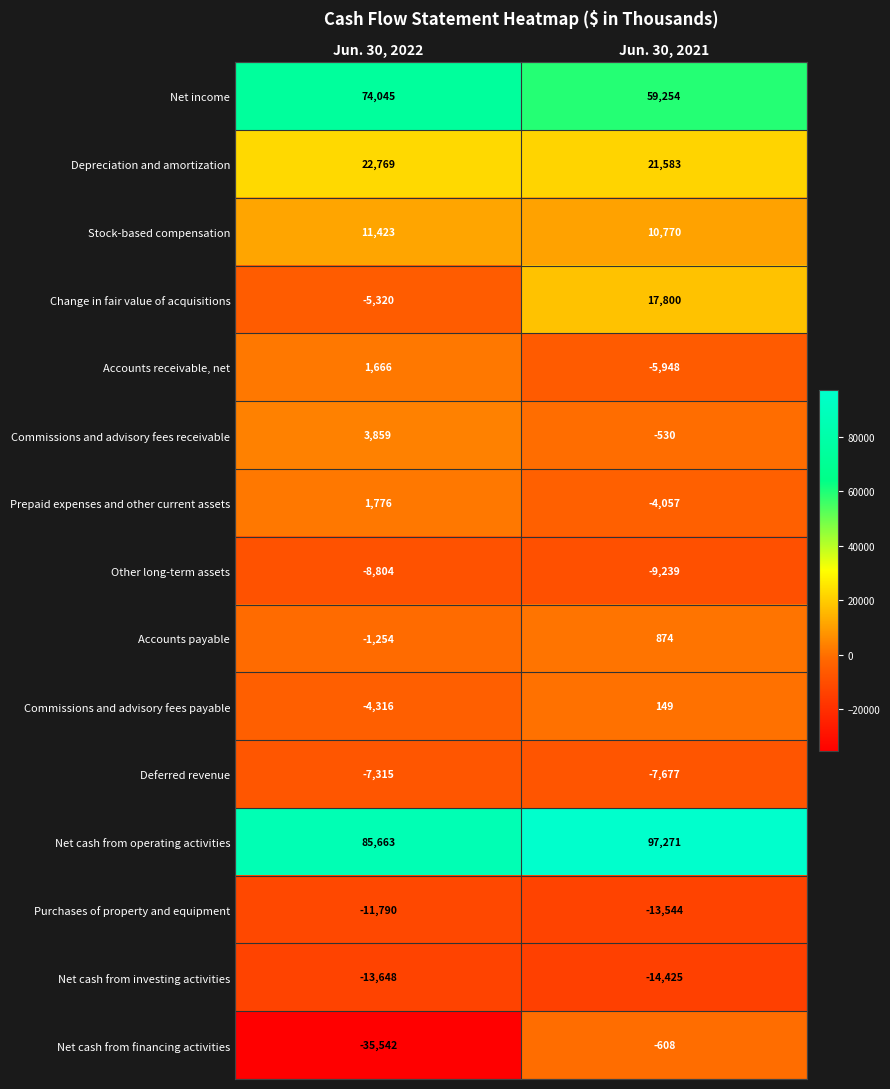

At which category is the sum across all series the highest?

Jun. 30, 2021